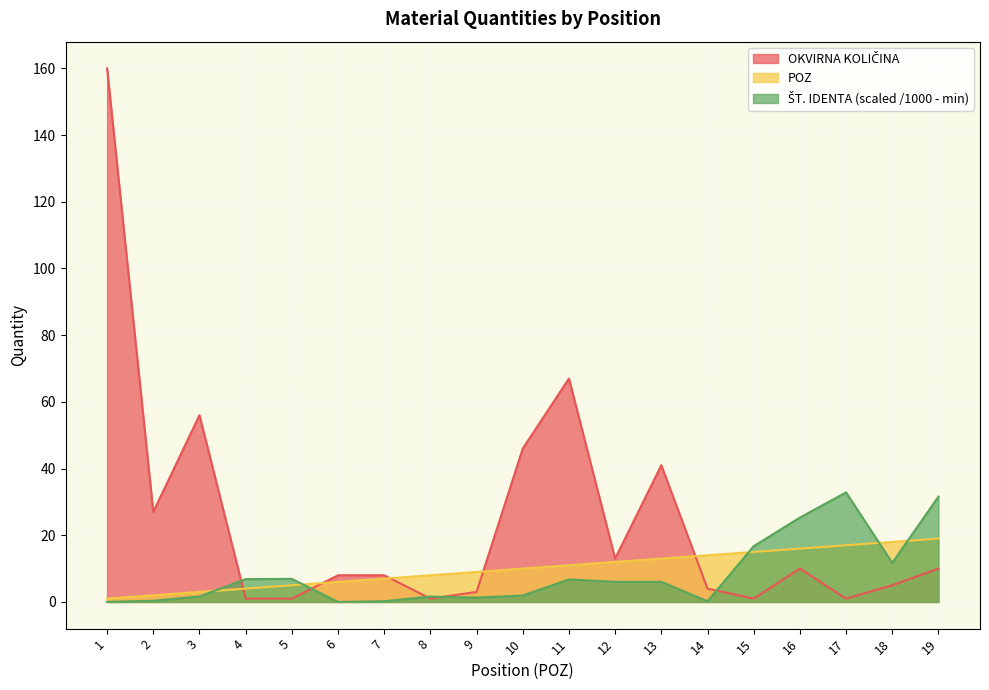

Which category has the lowest value across all series?

6